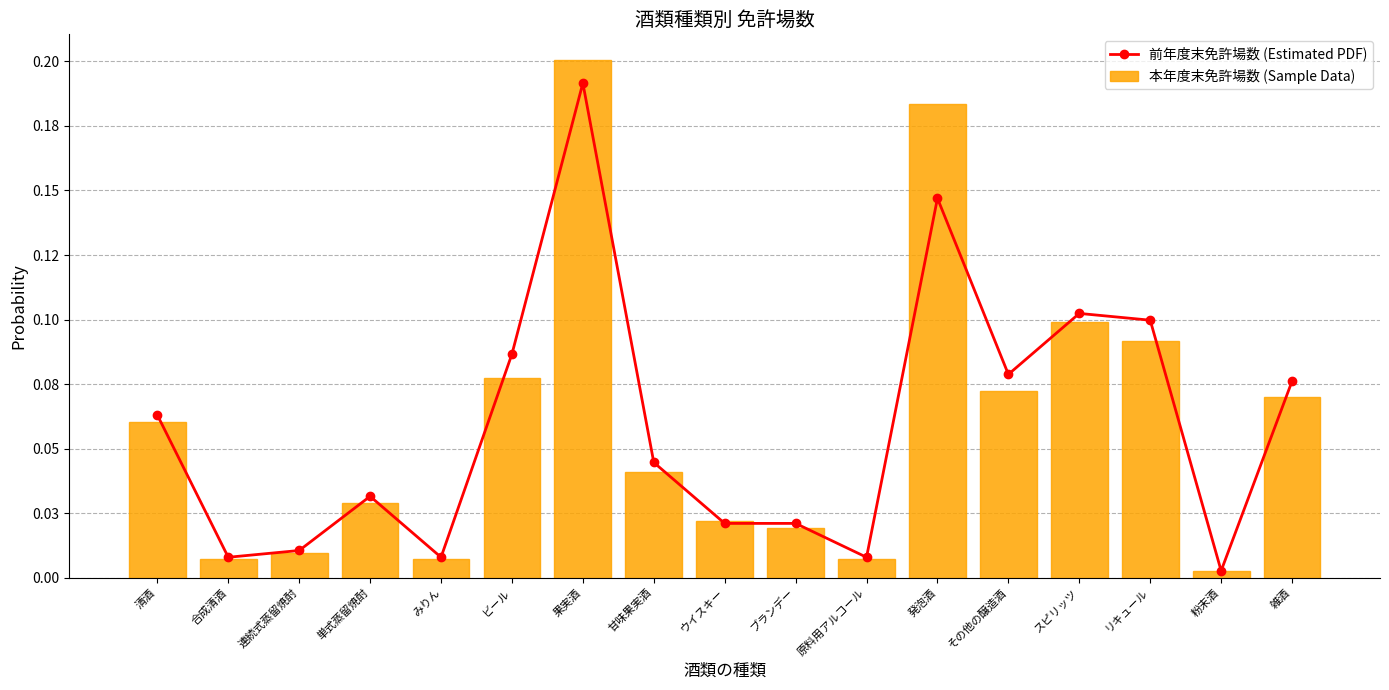

Reading left to right, list all the values displayed in this chart.

前年度末免許場数 (Estimated PDF): 0.1	0.0	0.0	0.0	0.0	0.1	0.2	0.0	0.0	0.0	0.0	0.1	0.1	0.1	0.1	0.0	0.1
本年度末免許場数 (Sample Data): 0.1	0.0	0.0	0.0	0.0	0.1	0.2	0.0	0.0	0.0	0.0	0.2	0.1	0.1	0.1	0.0	0.1